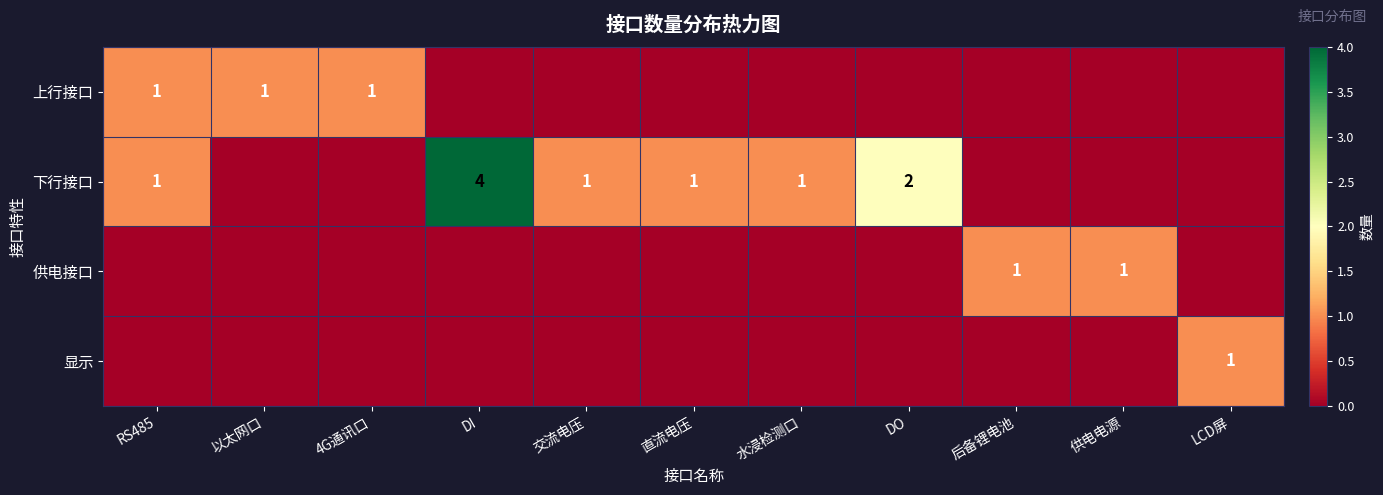

True or false: 显示 has a value of 1 at LCD屏.

True